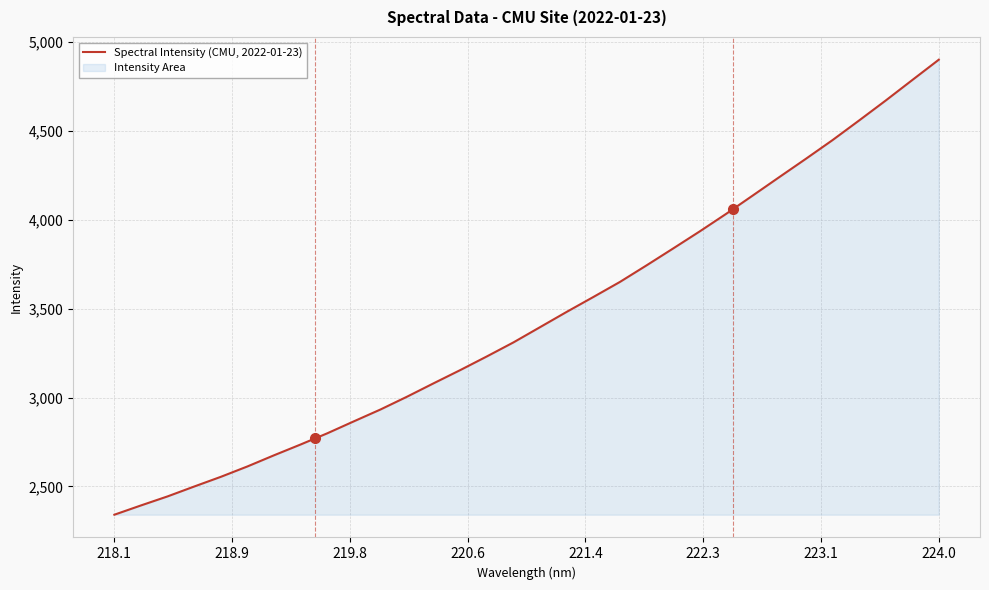

Reading left to right, list all the values displayed in this chart.

2340.6	2392.9	2443.8	2499.4	2553.9	2612.4	2675.3	2736.1	2799.0	2866.4	2933.1	3005.3	3080.7	3155.0	3231.9	3310.9	3396.7	3482.6	3566.1	3650.9	3744.1	3839.1	3935.2	4034.5	4137.7	4241.4	4344.5	4449.4	4559.9	4672.0	4787.3	4902.0